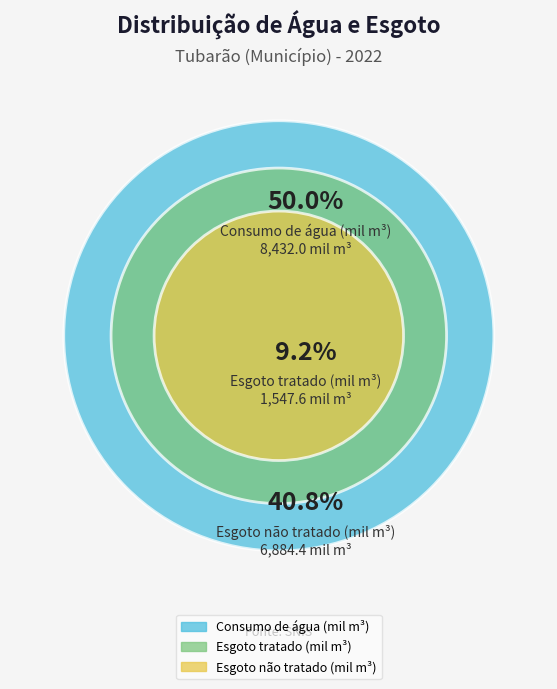

To the nearest percent, what is the average slice percentage?

33%